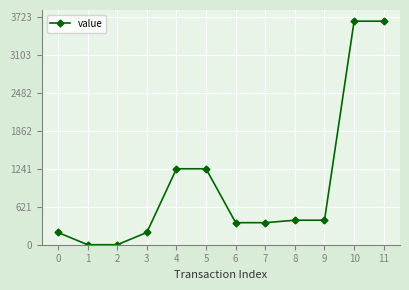

Does the chart display data point markers on the line(s)?

Yes